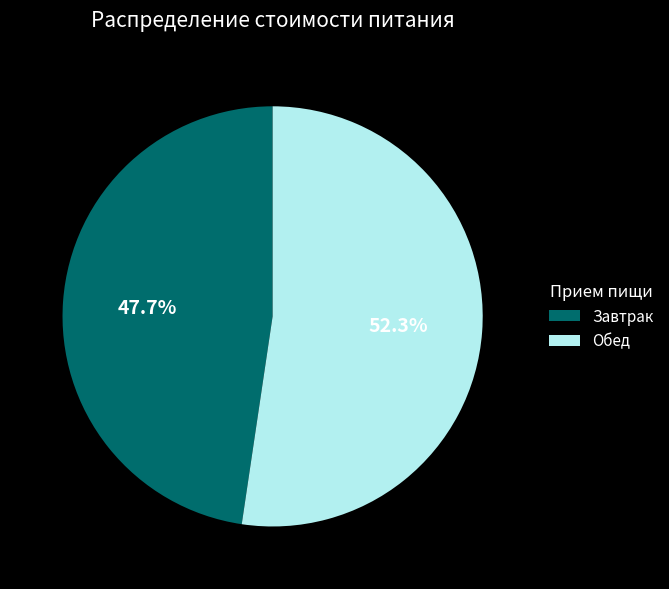

Is Обед the majority of the pie?

Yes